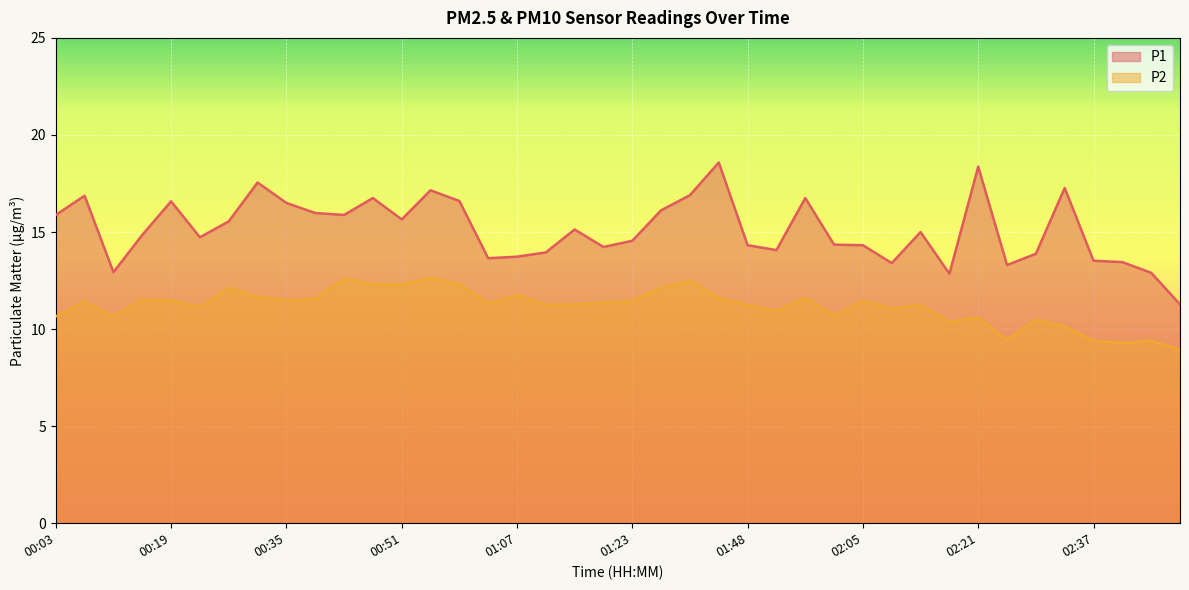

True or false: P2 and P1 intersect in this chart.

False